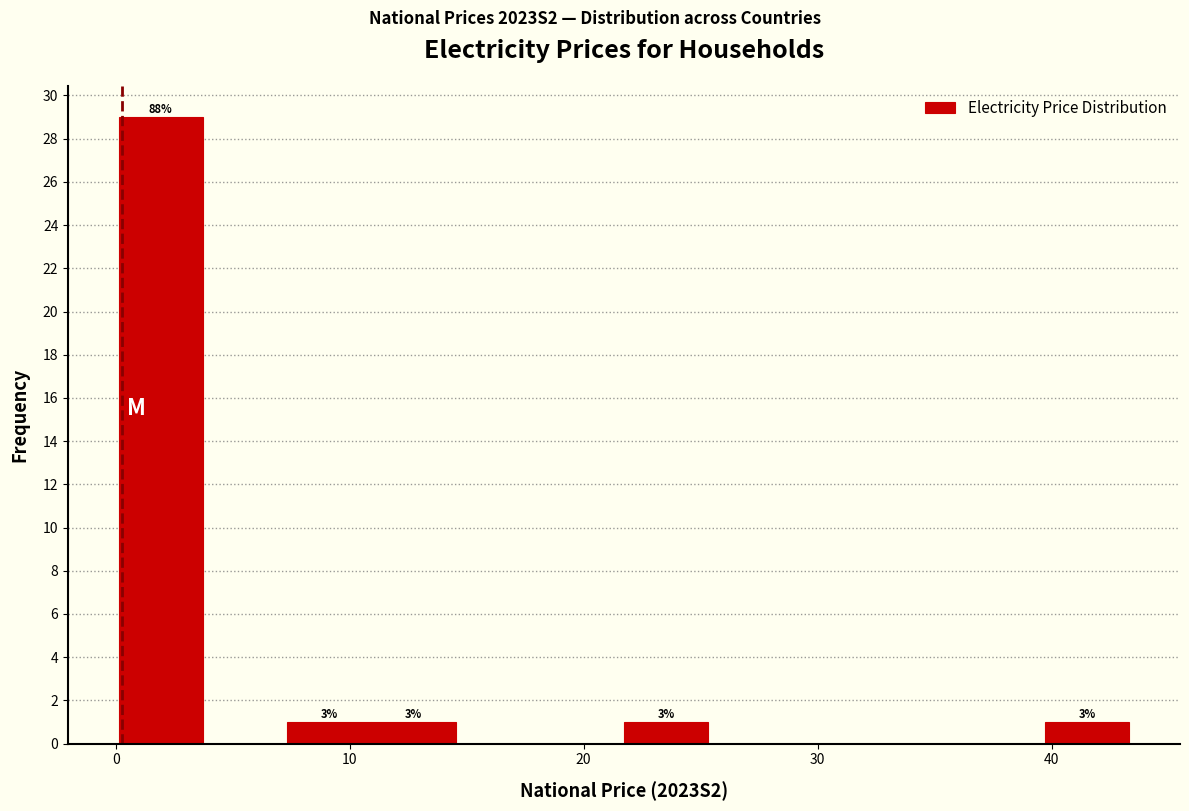

Read against the x-axis, roughly where is the centre of the tallest bar?

2